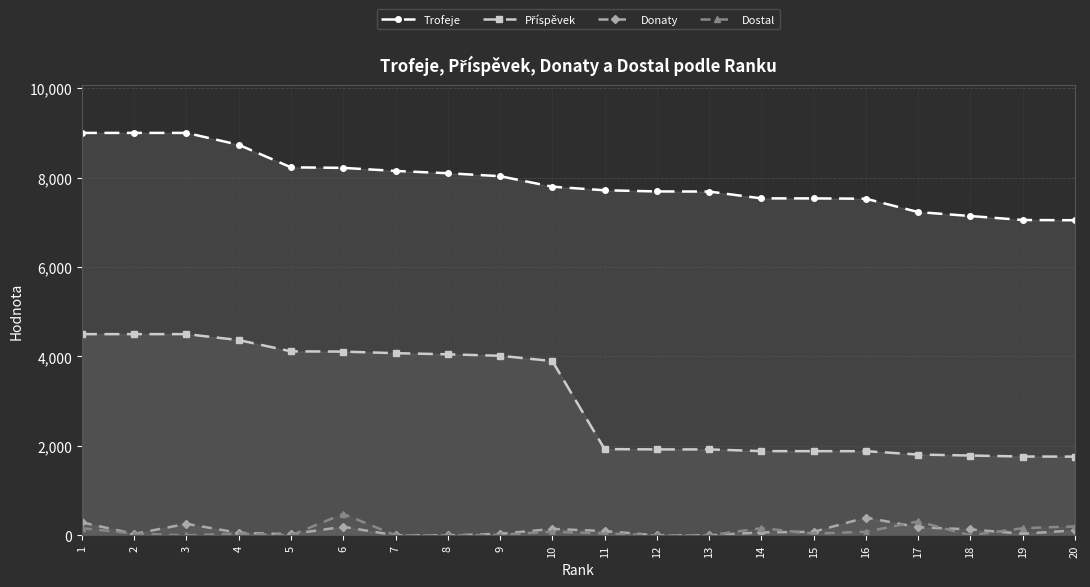

Which category has the highest value across all series?

1